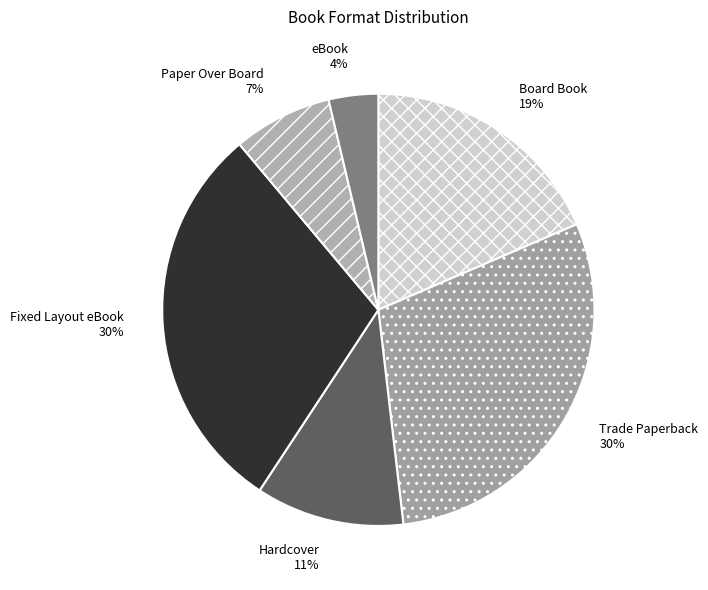

To the nearest percent, what is the average slice percentage?

17%